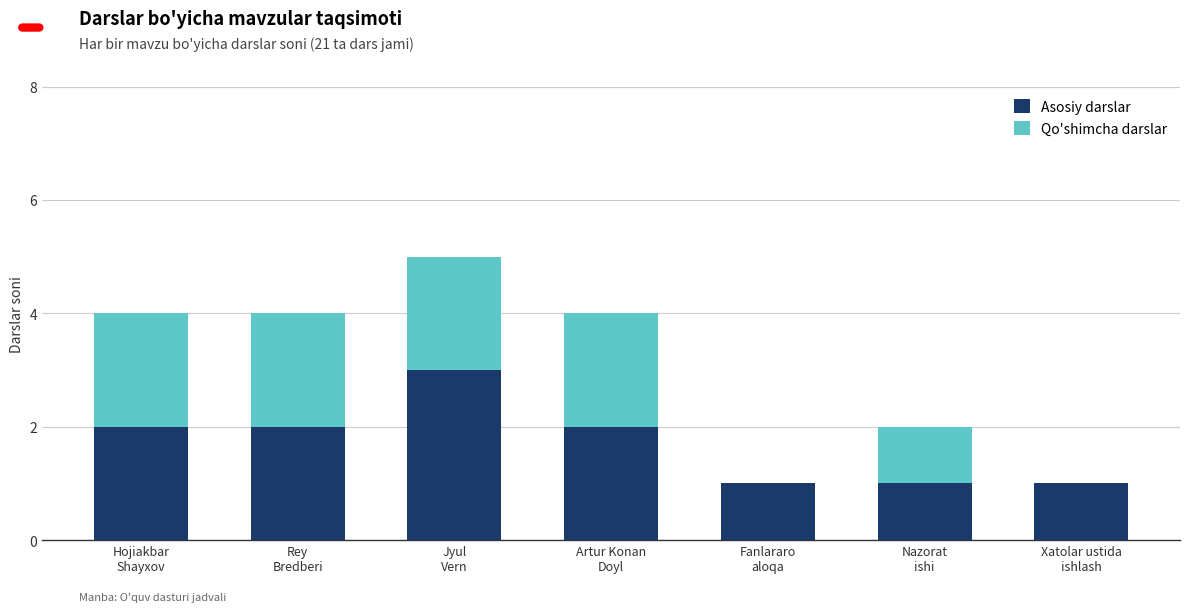

What is the sum of all Asosiy darslar values?

12